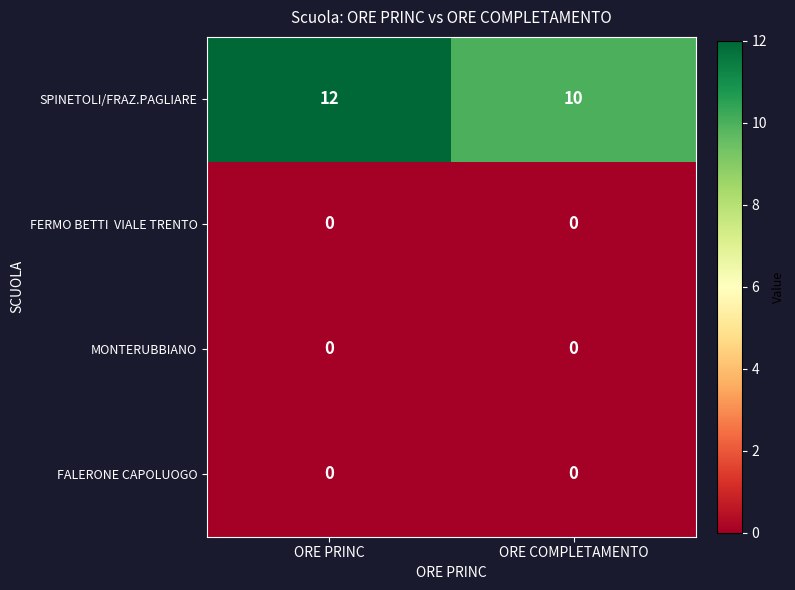

What is the lowest value of the SPINETOLI/FRAZ.PAGLIARE series?

10